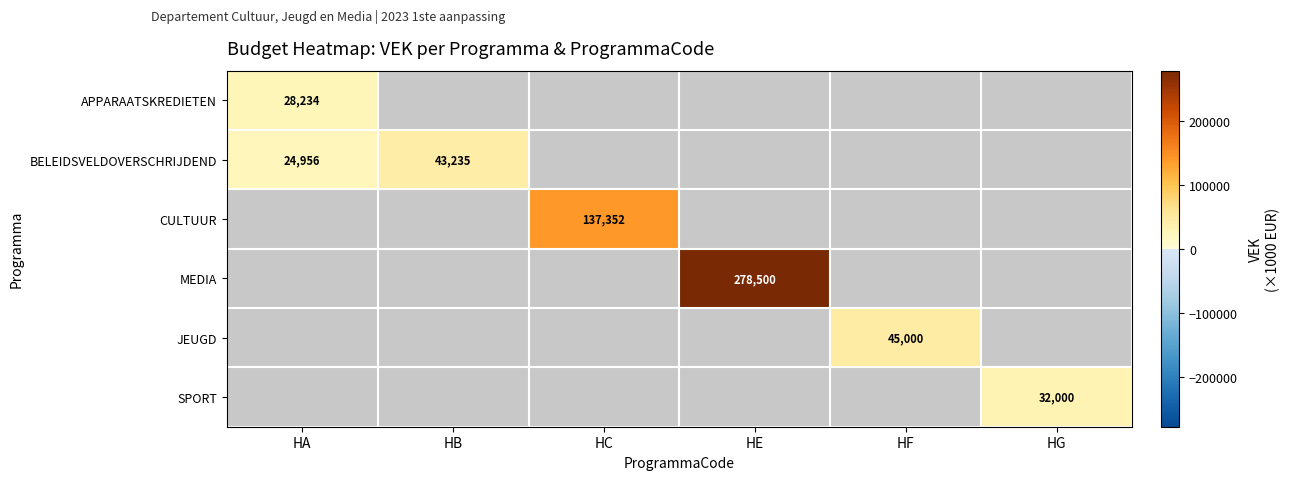

Between HG and HF, which is larger?

HF